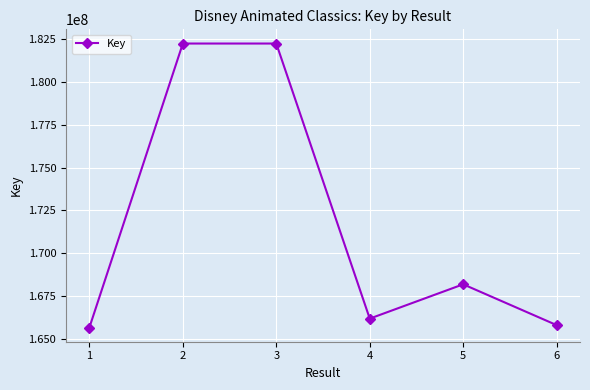

Which has a higher value, 3 or 4?

3